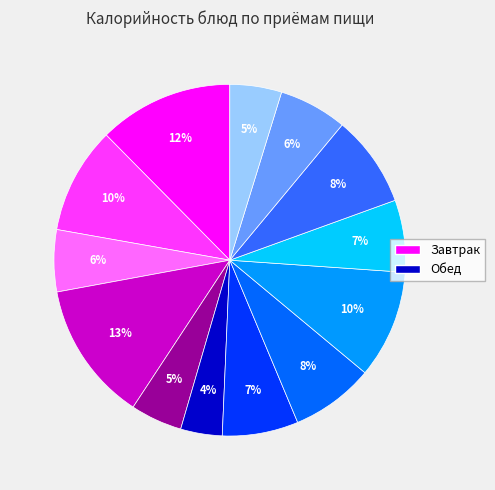

To the nearest percent, what is the average slice percentage?

8%